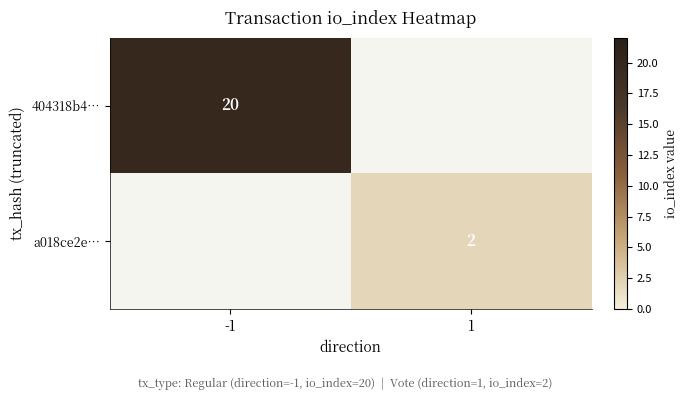

The a018ce2e… series shows 3 at 1. True or false?

False